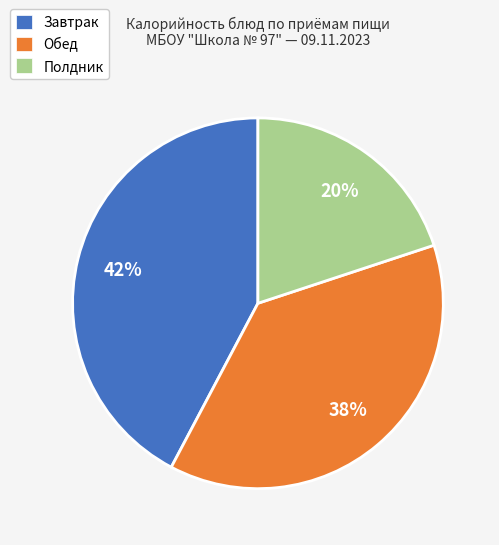

Which category has the biggest portion of the pie?

Завтрак